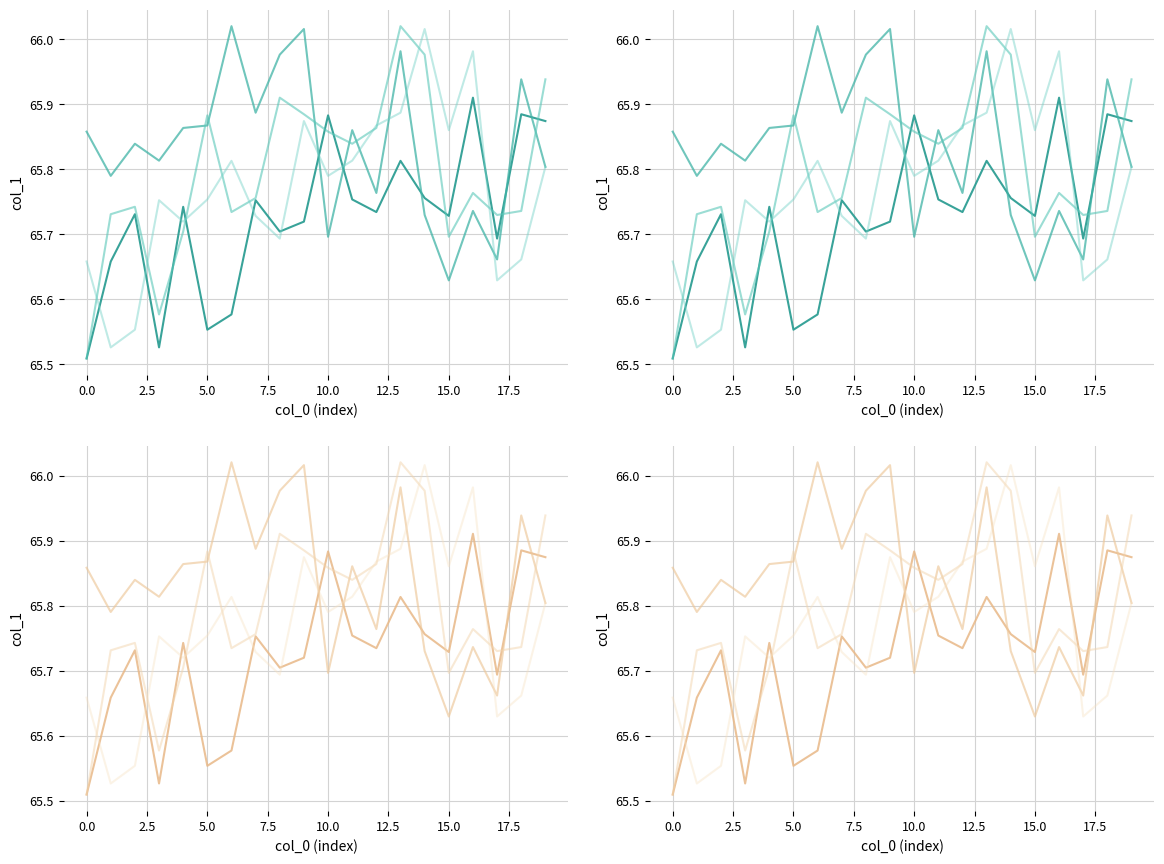

What is the smallest value displayed?

65.5